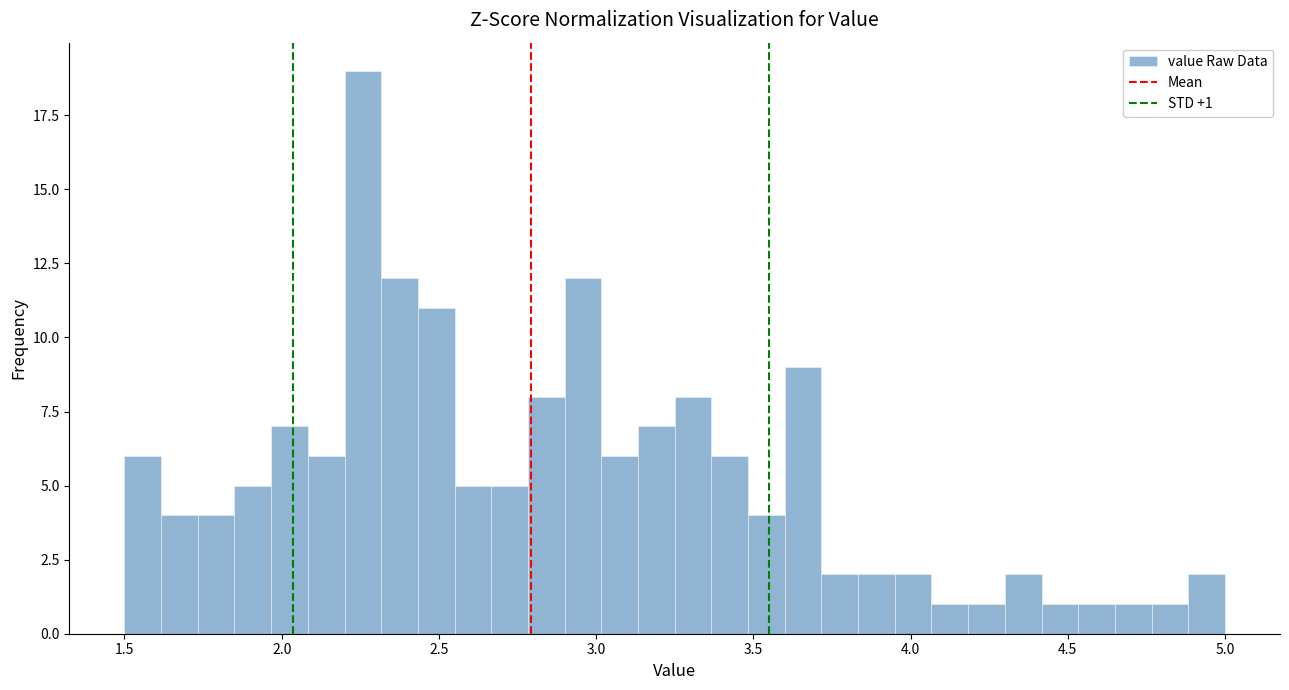

Around what value on the x-axis is the tallest bar? Give the approximate position of its centre, as read against the axis.

2.25